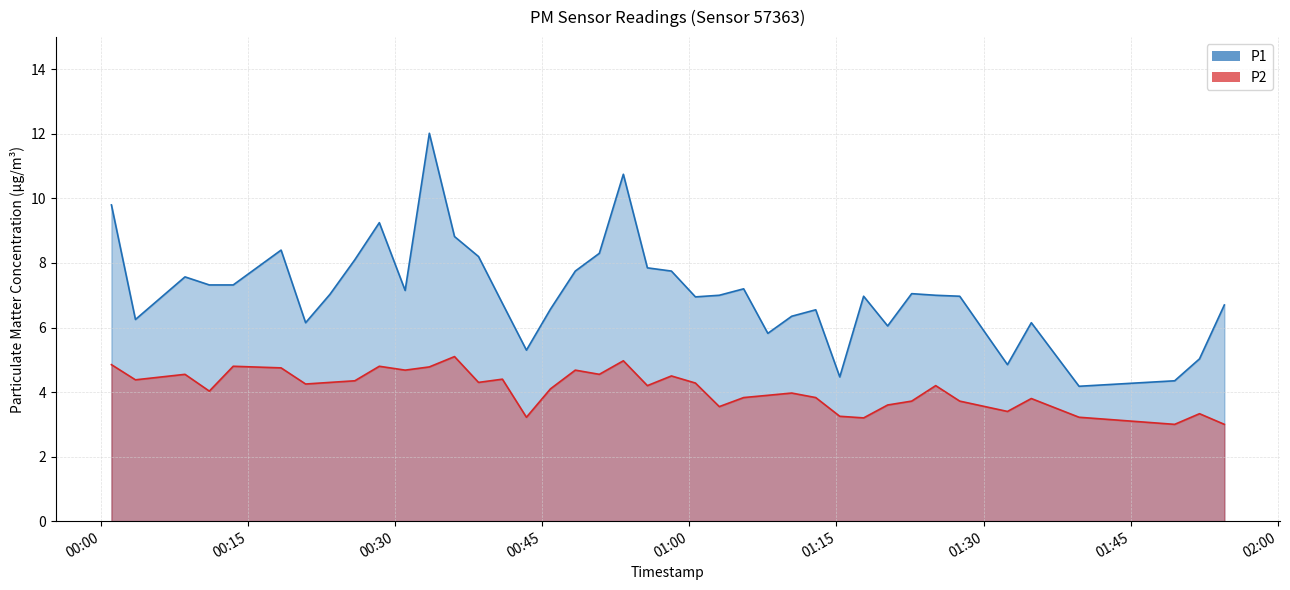

At which category is the sum across all series the highest?

2023-03-23T00:33:29